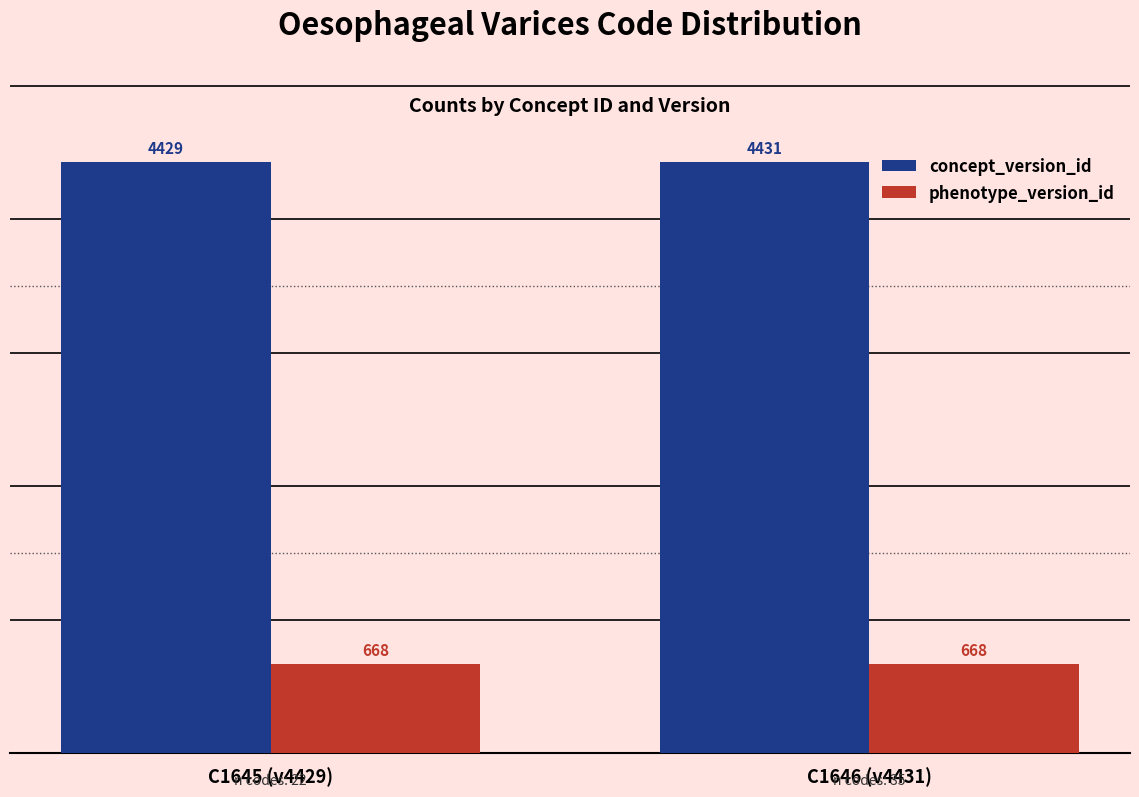

The phenotype_version_id series shows 668 at C1646 (v4431). True or false?

True